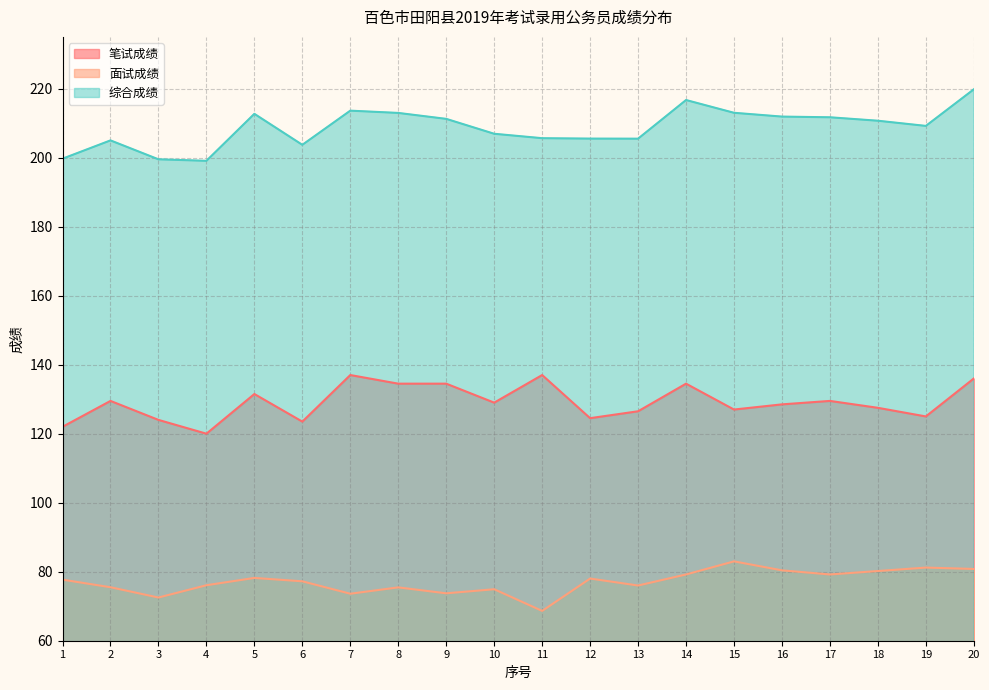

Between 14 and 13, which is larger?

14